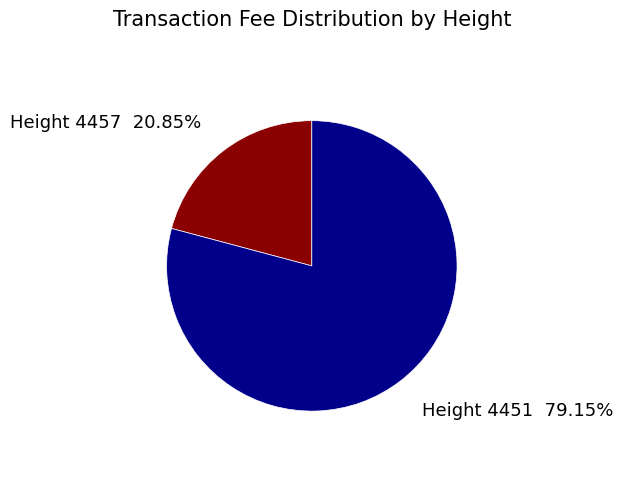

How many slices are in this pie chart?

2